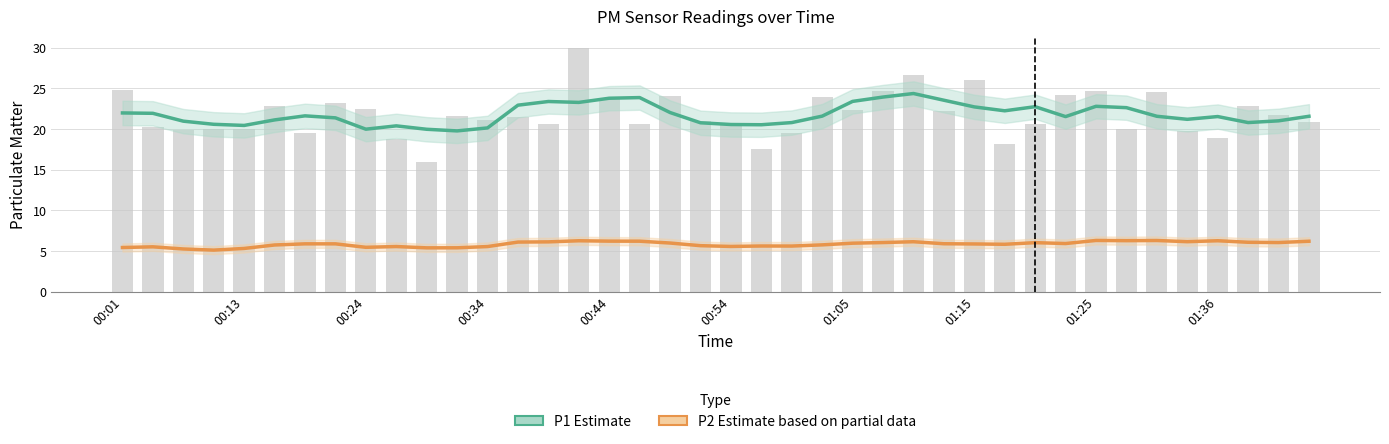

Reading left to right, list all the values displayed in this chart.

P1 (Estimate): 22.0	21.9	21.0	20.6	20.5	21.1	21.6	21.4	20.0	20.4	20.0	19.8	20.1	22.9	23.4	23.3	23.8	23.9	22.0	20.8	20.6	20.5	20.8	21.6	23.4	23.9	24.4	23.6	22.7	22.3	22.8	21.5	22.8	22.6	21.6	21.2	21.5	20.8	21.0	21.6
P2 (Estimate based on partial data): 5.4	5.5	5.2	5.1	5.3	5.7	5.9	5.9	5.5	5.5	5.4	5.4	5.5	6.1	6.1	6.3	6.2	6.2	6.0	5.7	5.6	5.6	5.6	5.8	6.0	6.0	6.1	5.9	5.9	5.8	6.0	5.9	6.3	6.3	6.3	6.1	6.3	6.1	6.0	6.2